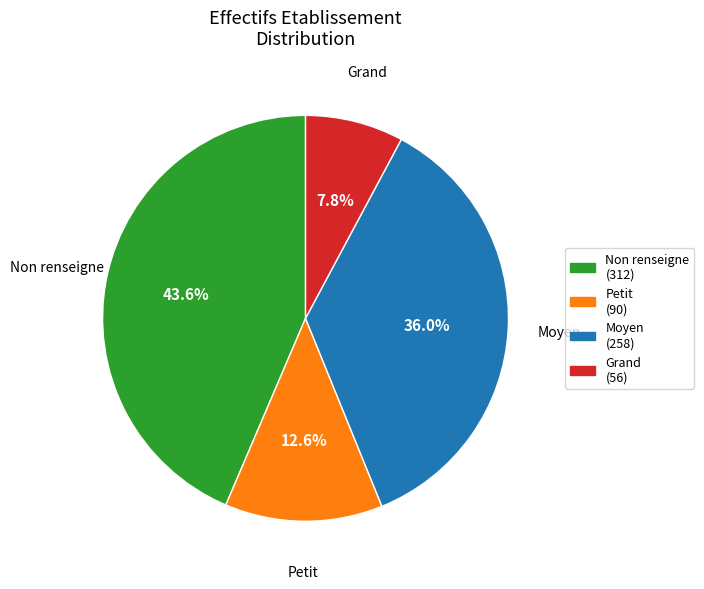

Rank the categories by value from lowest to highest.

Grand (56), Petit (90), Moyen (258), Non renseigne (312)